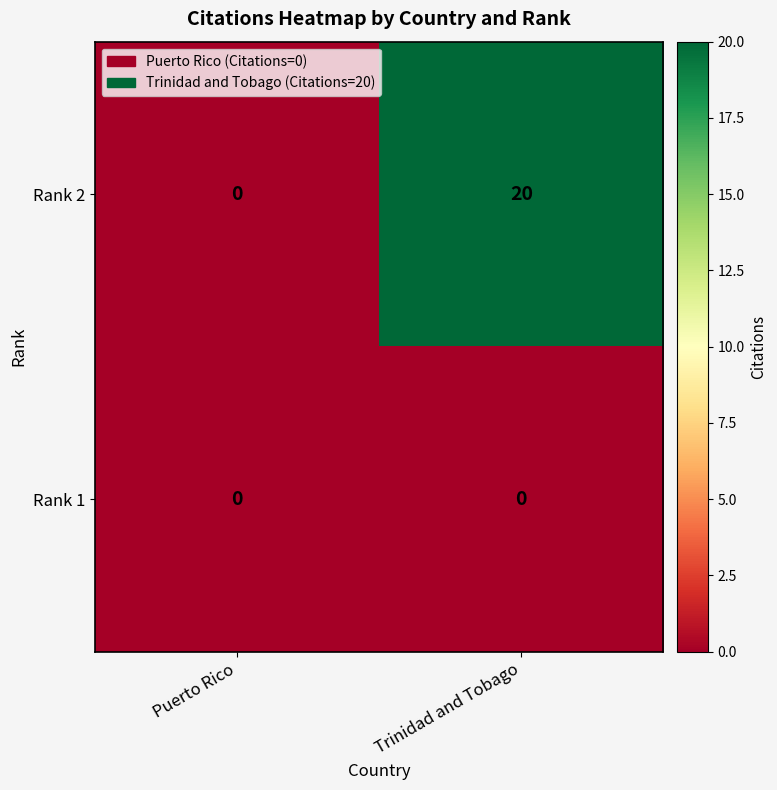

At Trinidad and Tobago, list the series in order from smallest to largest.

Rank 1, Rank 2